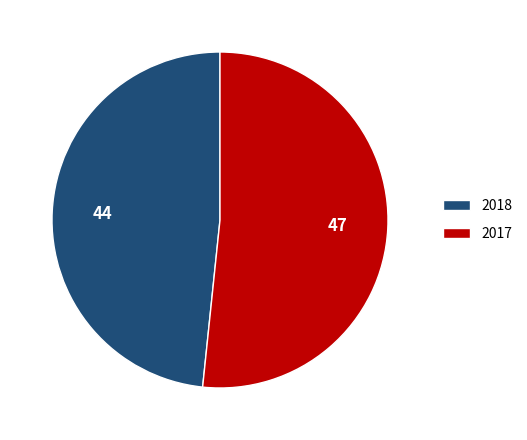

How many slices are in this pie chart?

2